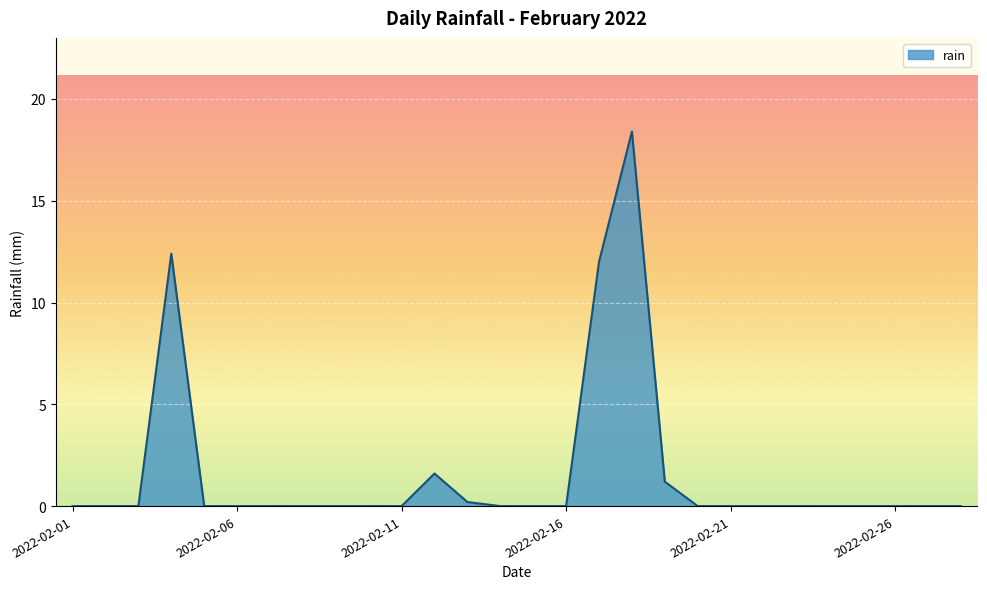

What is the greatest value displayed?

18.4